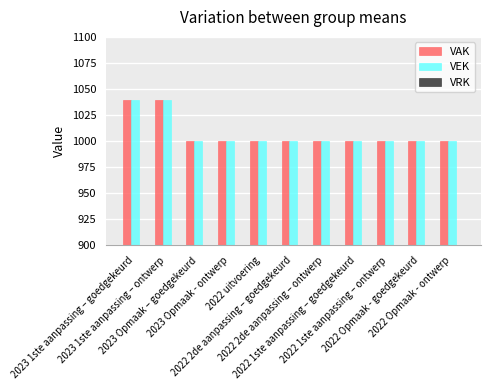

Count the number of data series in this chart.

2